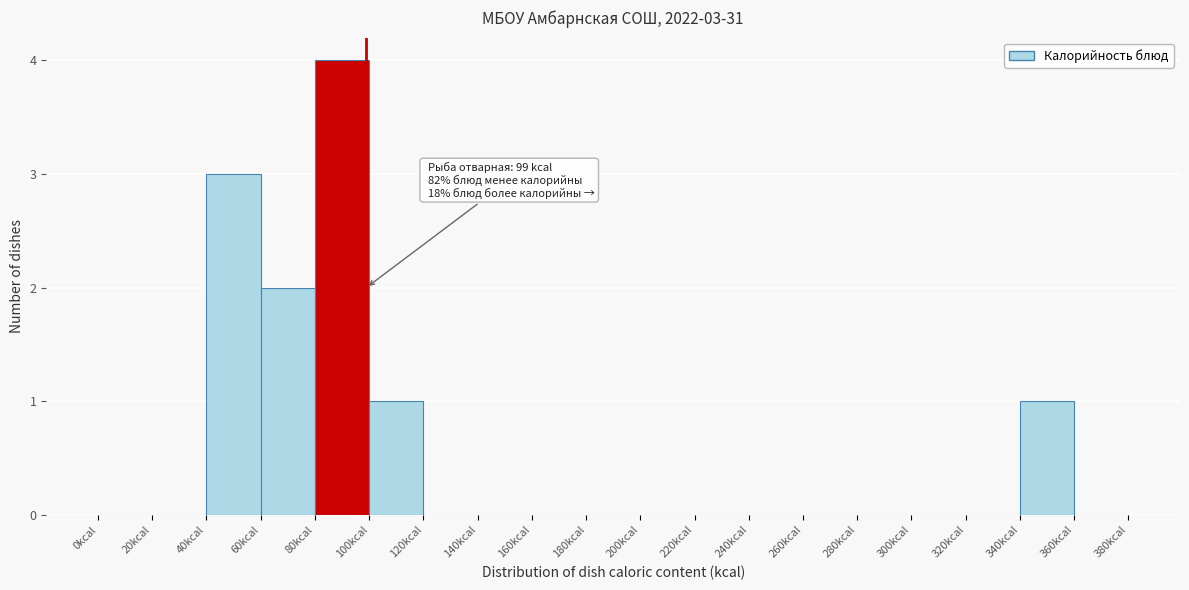

Which range on the x-axis has the tallest bar?

80 to 100